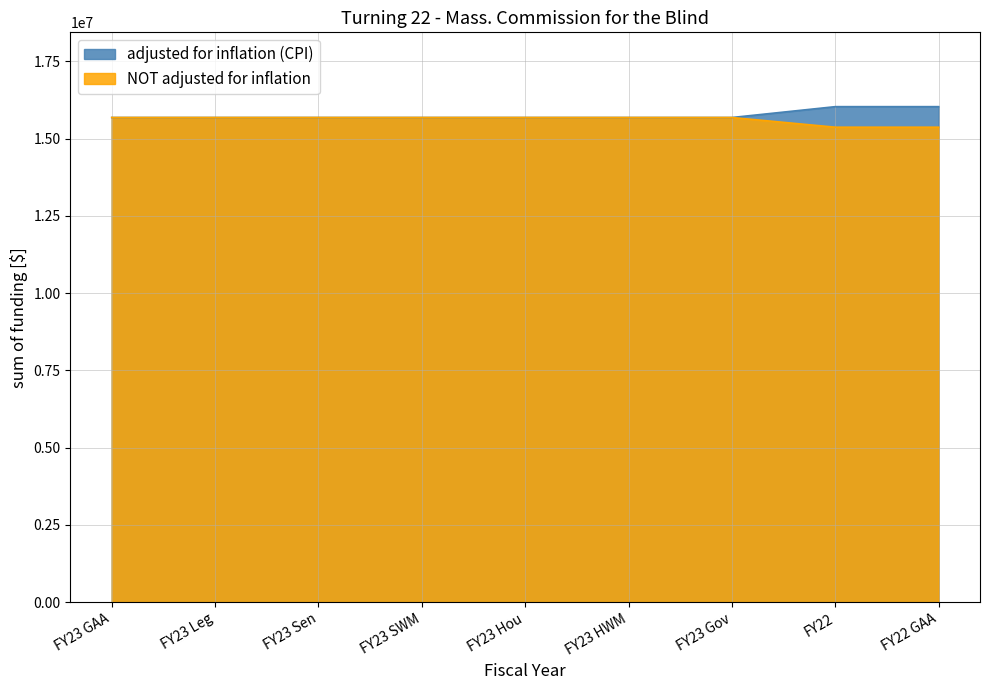

Which series has the largest total across all categories?

adjusted for inflation (CPI)